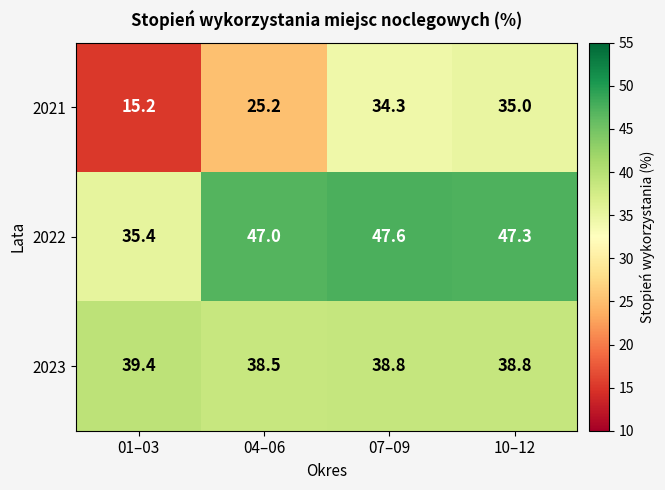

Reading right to left, what are all the values shown in this chart?

2021: 35.0	34.3	25.2	15.2
2022: 47.3	47.6	47.0	35.4
2023: 38.8	38.8	38.5	39.4